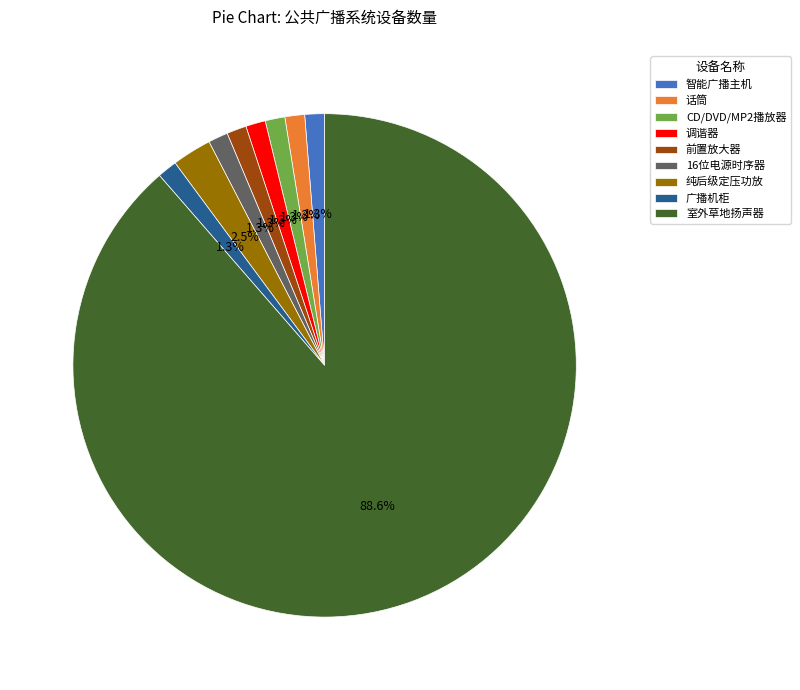

The 话筒 slice represents 15% of the pie. True or false?

False